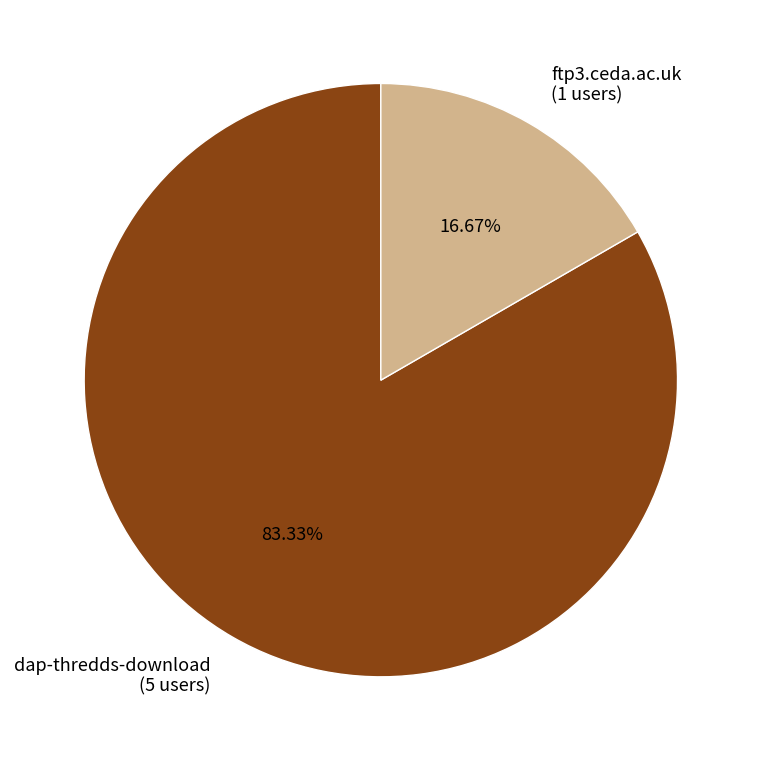

Do ftp3.ceda.ac.uk and dap-thredds-download together represent more than half of the pie?

Yes